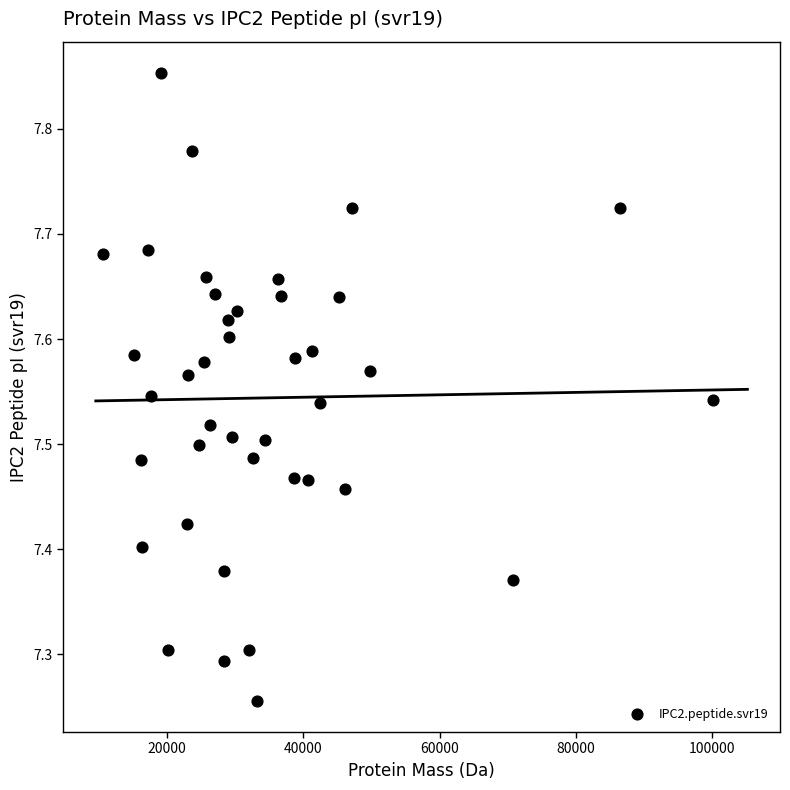

What is the range of Y values (max minus min)?

0.6